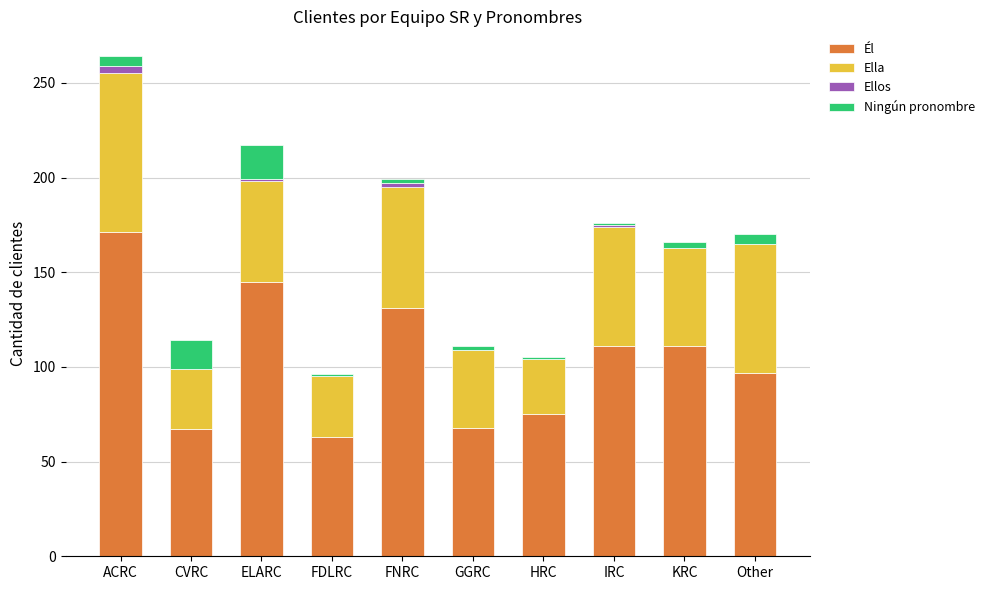

What is the highest value of the Él series?

171